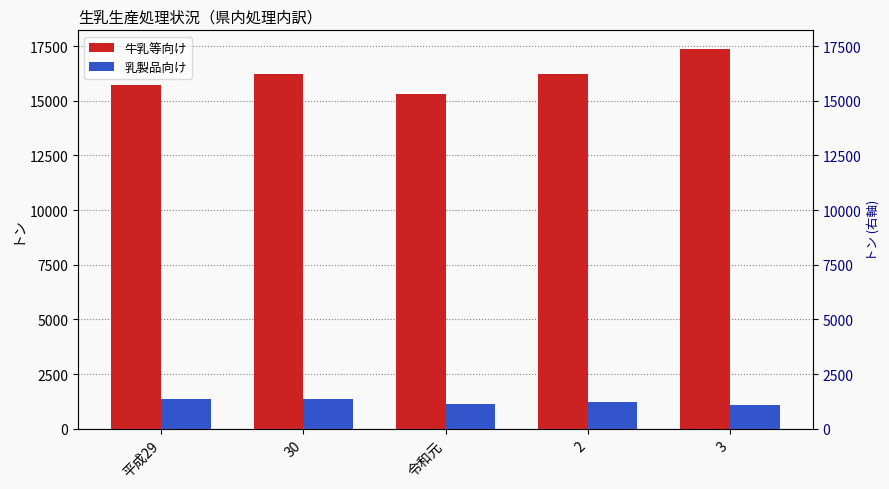

List the labels in order of 牛乳等向け value, smallest first.

令和元, 平成29, 2, 30, 3